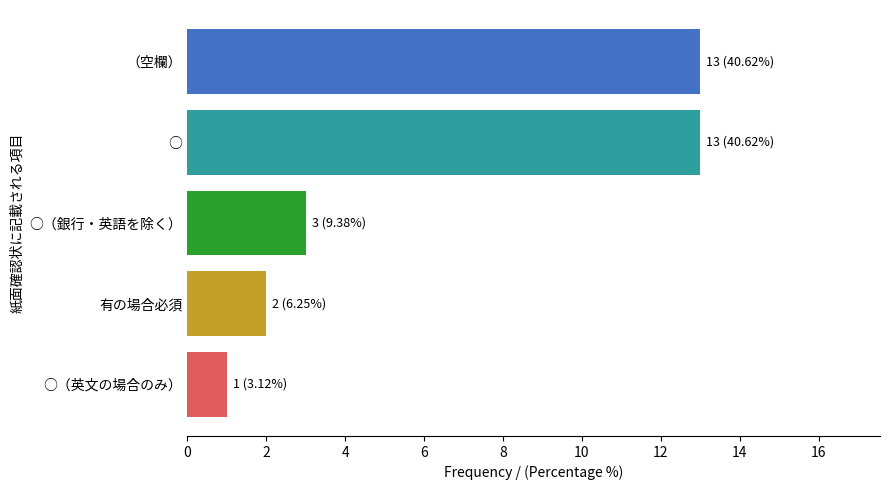

Is it true that the value at 有の場合必須 is 3?

False